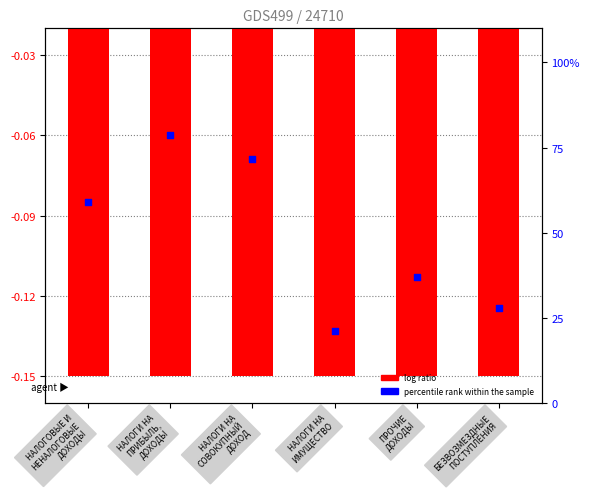

At how many categories does at least one series exceed 30?

4